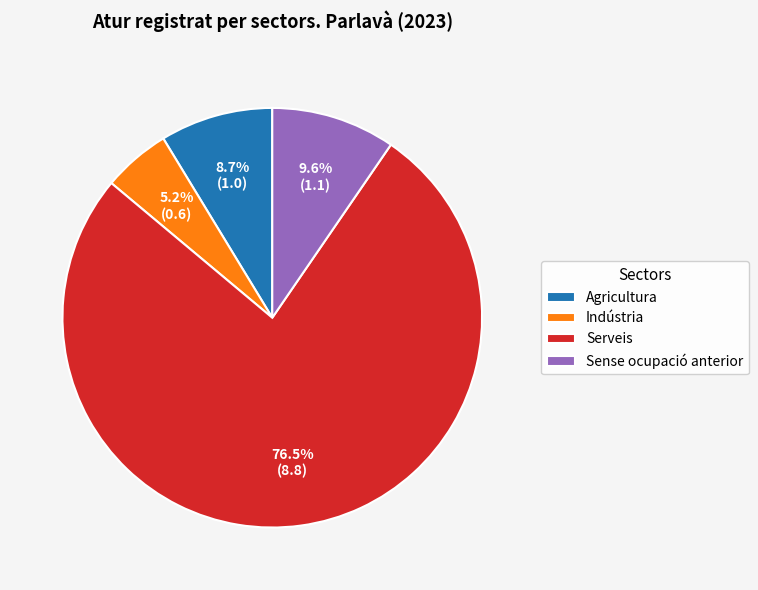

Do Indústria and Agricultura together represent more than half of the pie?

No